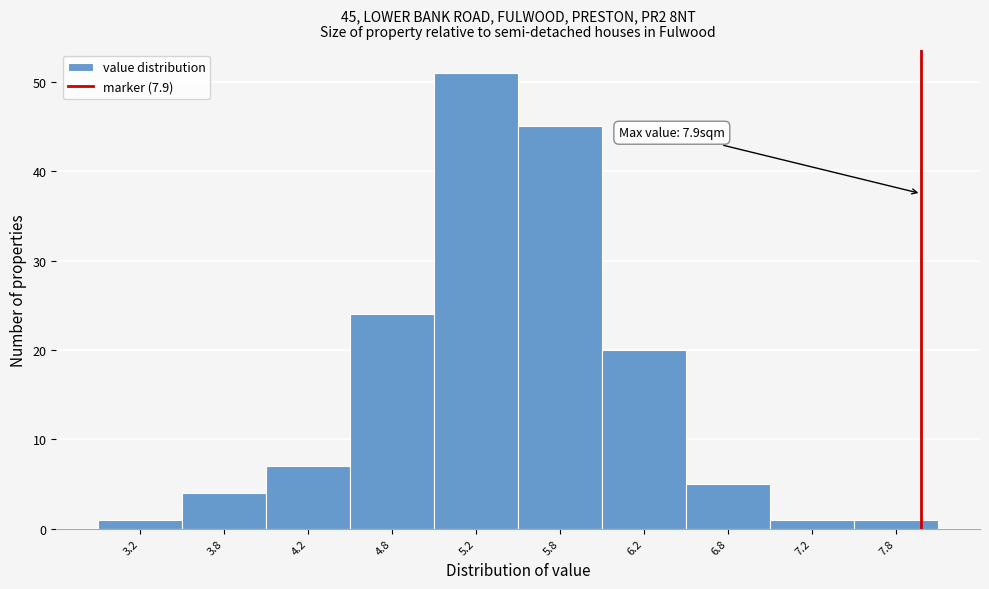

Which range on the x-axis has the tallest bar?

5.0 to 5.5